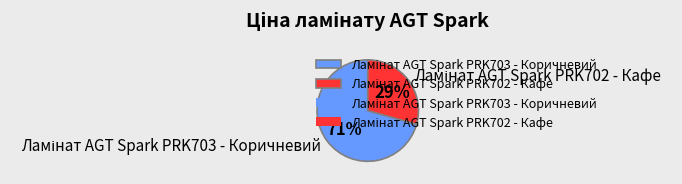

To the nearest percent, what is the average slice percentage?

50%